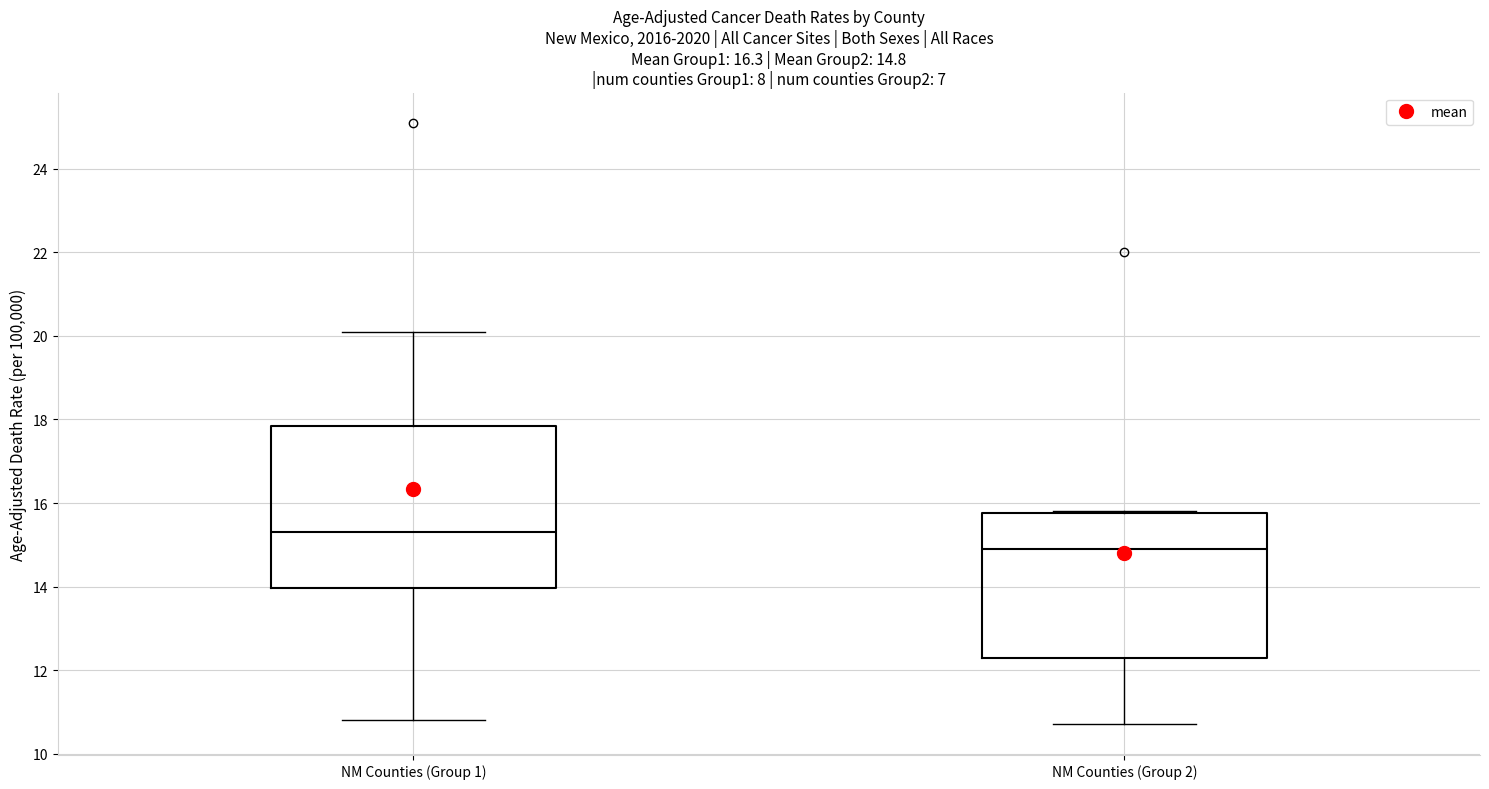

Comparing the boxes themselves (not the whiskers), which one is the tallest?

NM Counties (Group 1)